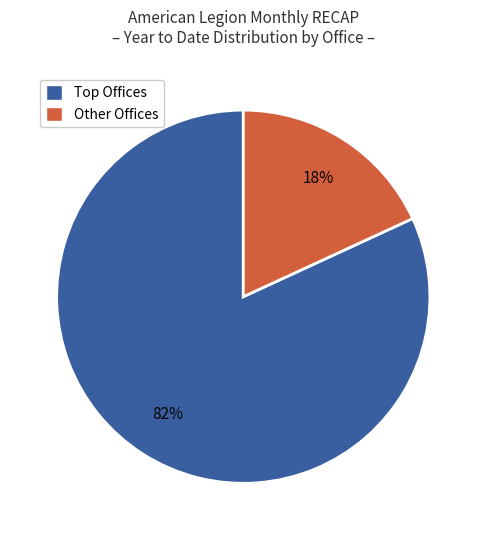

Is there a majority slice in this chart?

Yes